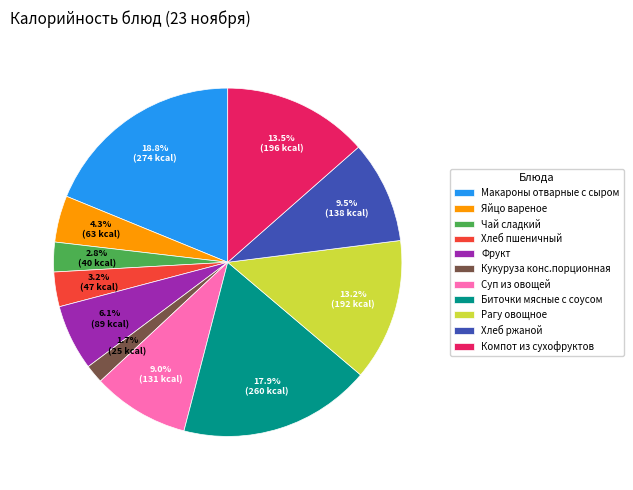

How many slices are in this pie chart?

11